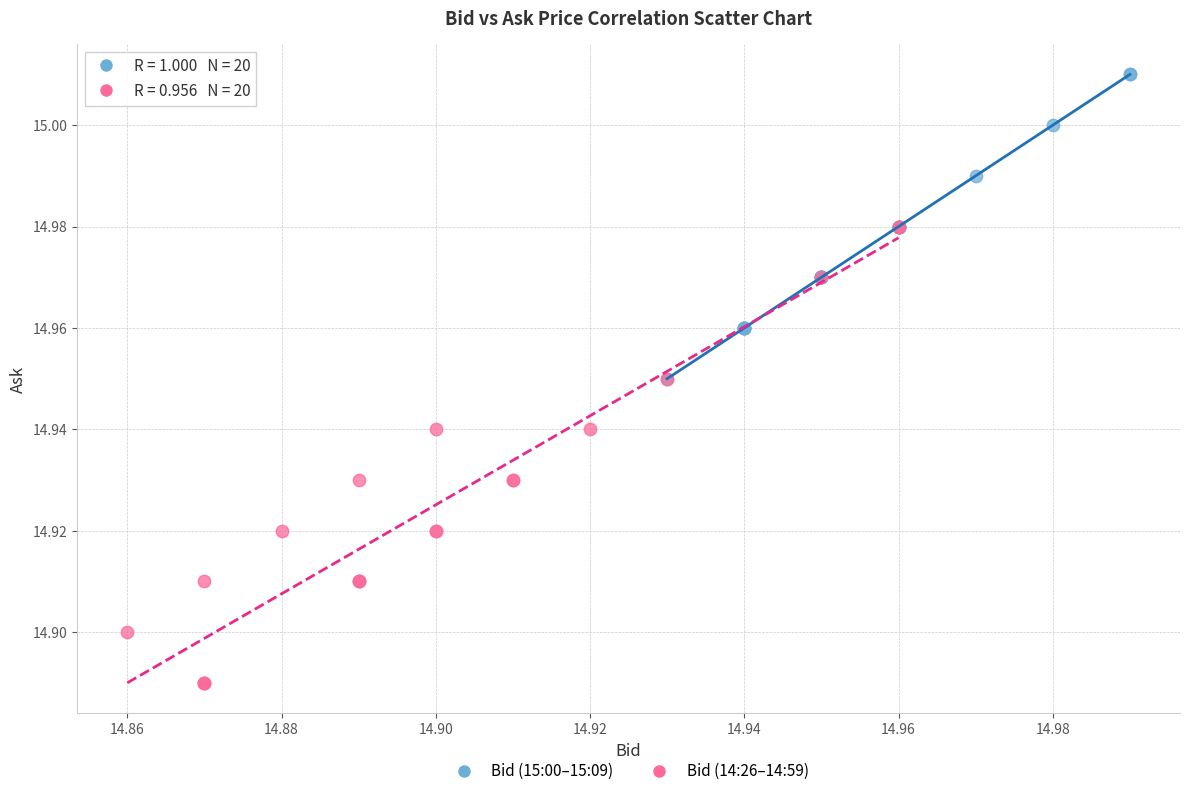

What are all the series names shown in the legend?

Bid (15:00–15:09), Bid (14:26–14:59)